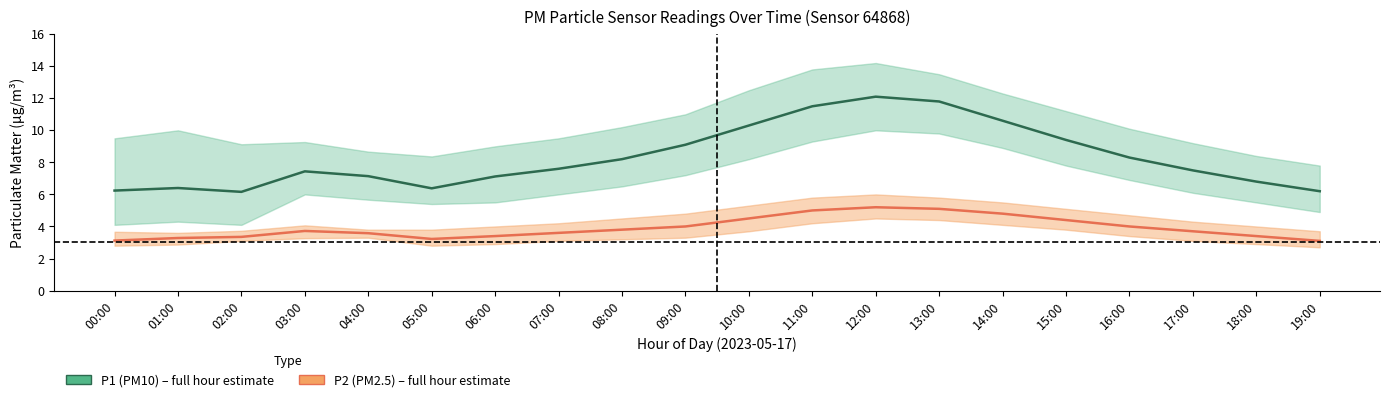

What is the difference between the maximum and minimum values in the P1 mean series?

5.9